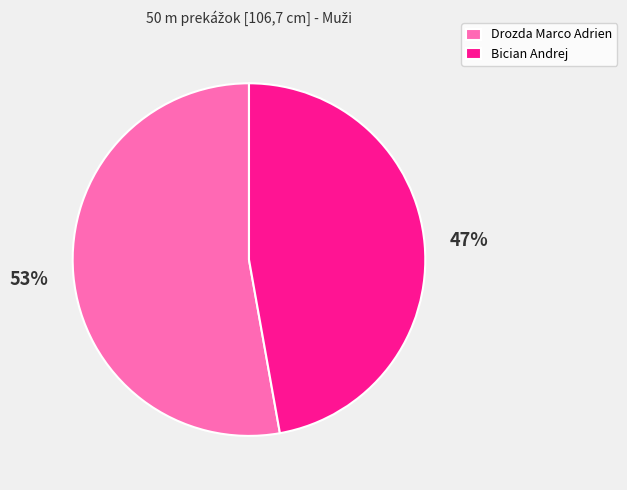

To the nearest percent, what is the difference between the largest and smallest slice percentages?

6%